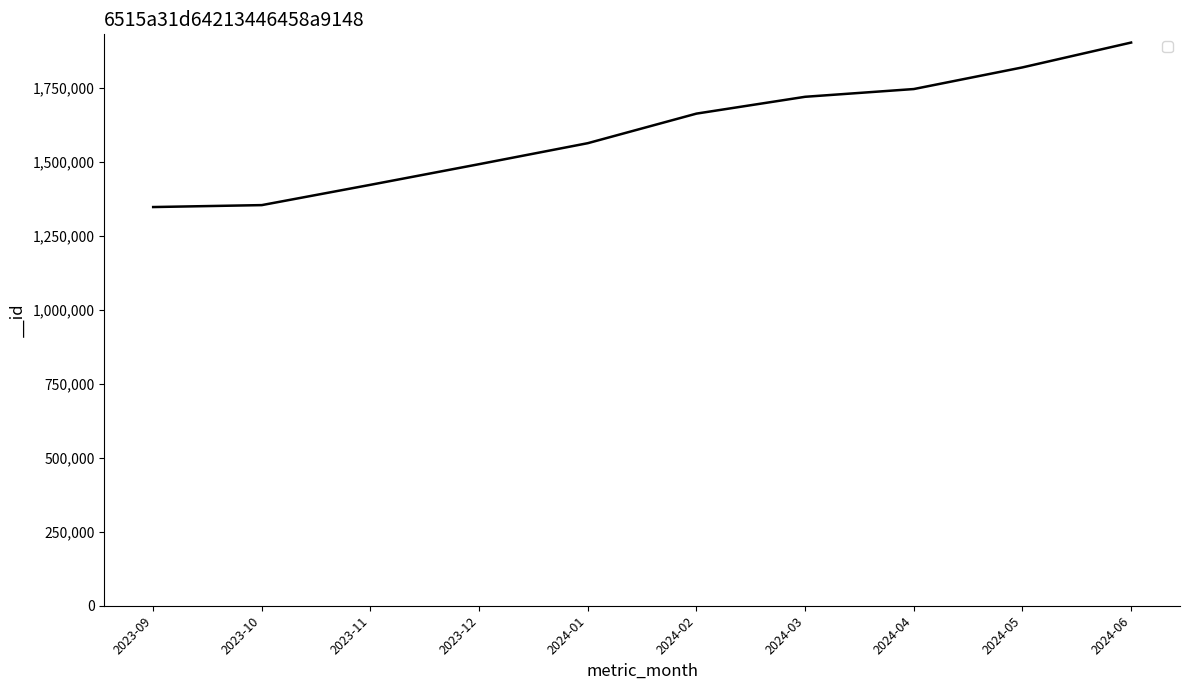

What is the minimum value shown in the chart?

1347533